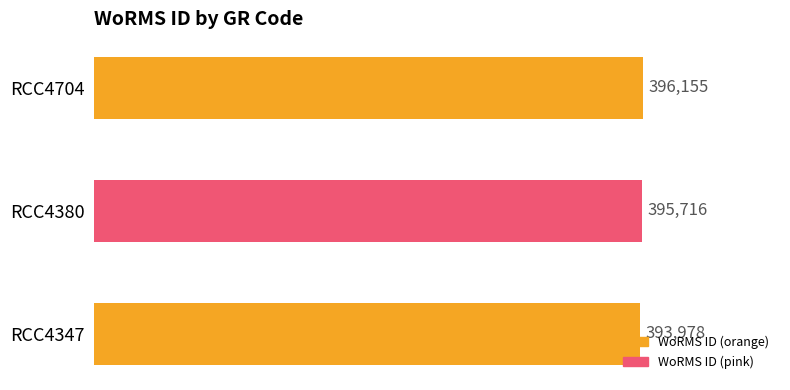

True or false: the data shows 101120 at RCC4704.

False